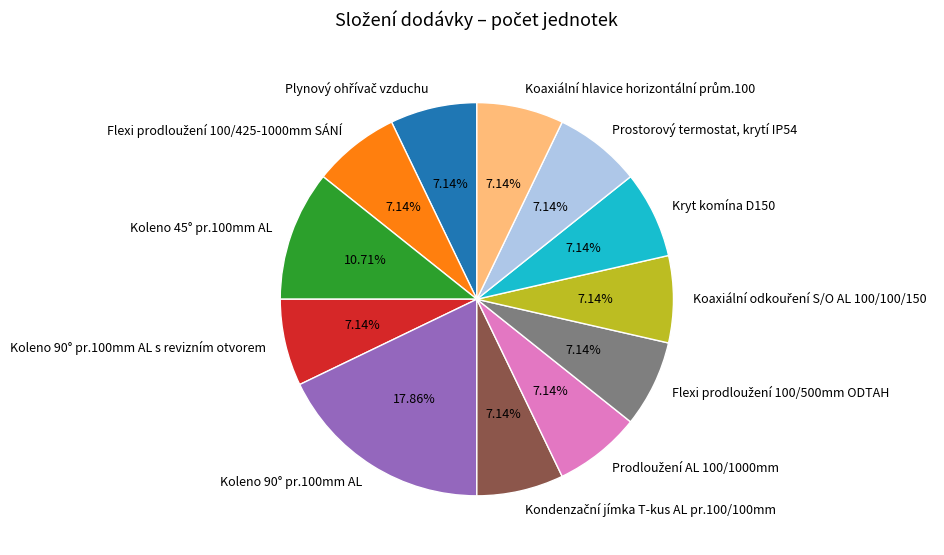

Is there a majority slice in this chart?

No